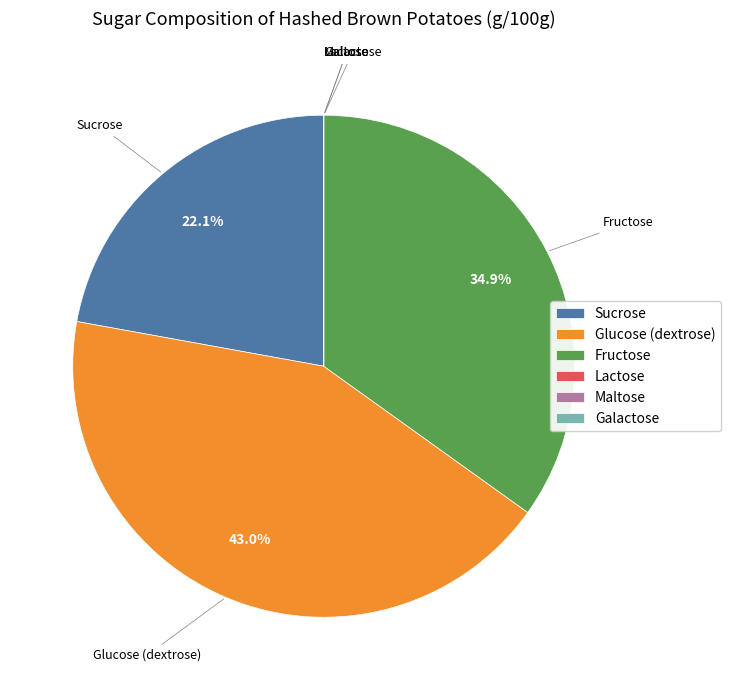

To the nearest percent, what portion does Fructose represent?

35%